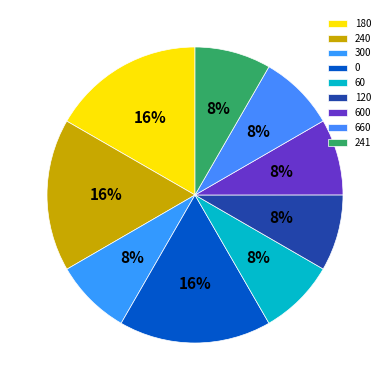

Count the number of slices in the pie.

9